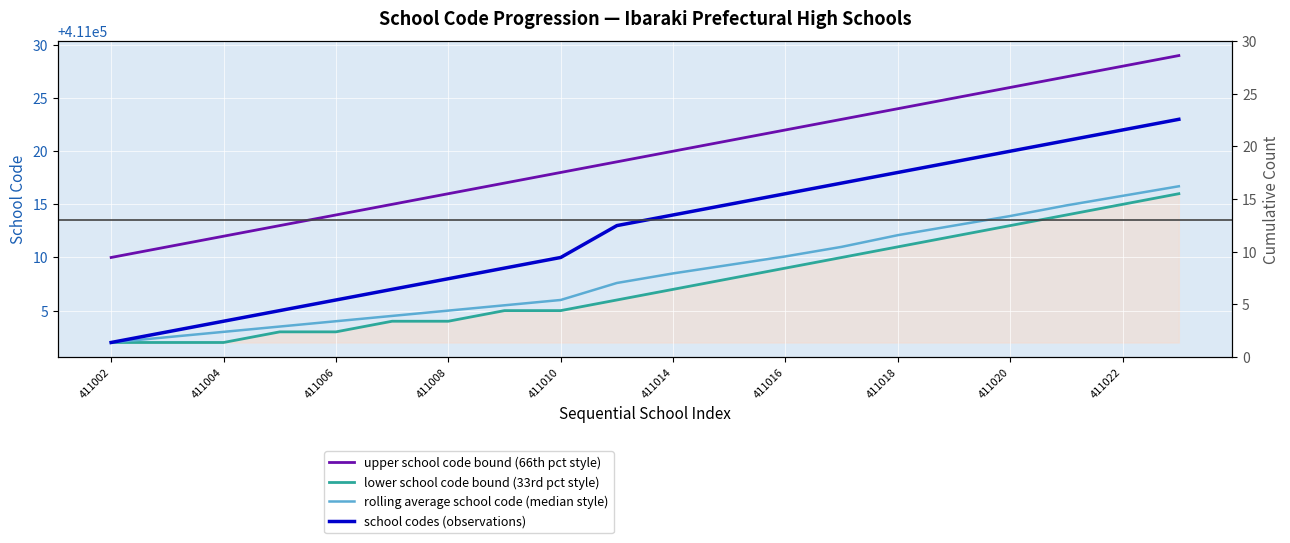

Which series has the widest spread of values?

school codes (observations)